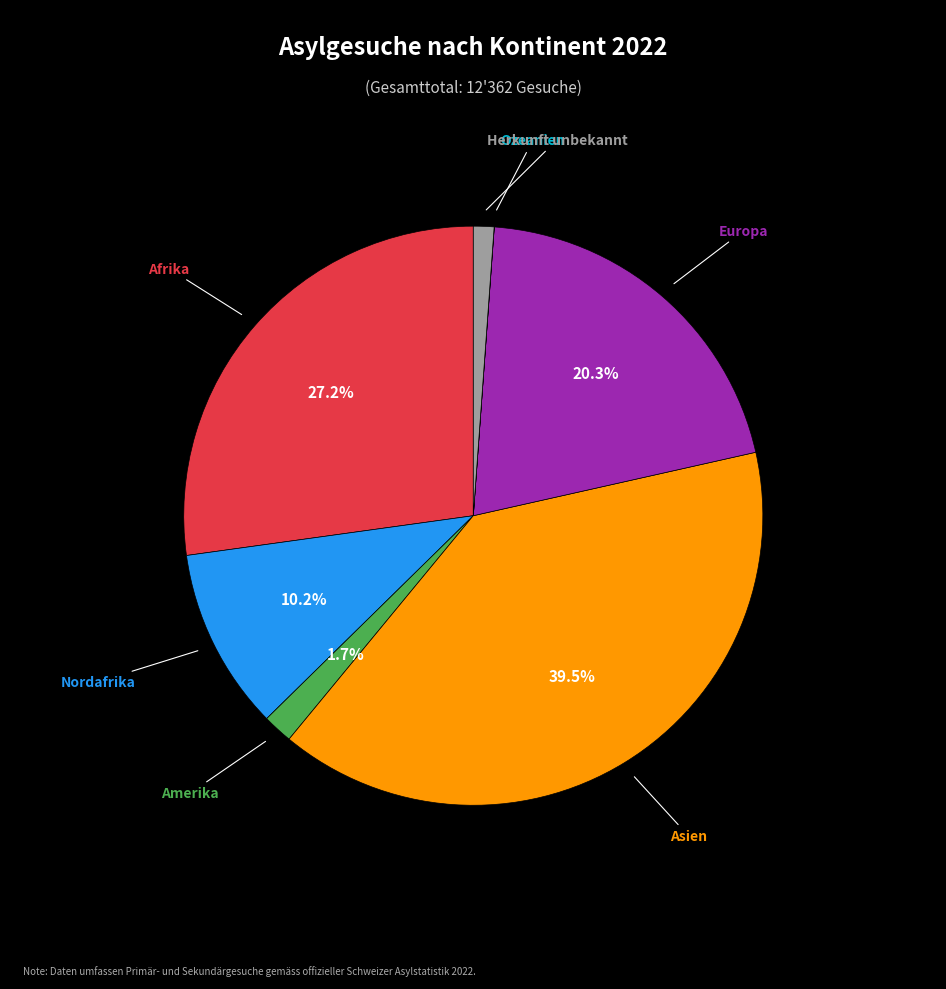

Does any single category account for the majority?

No